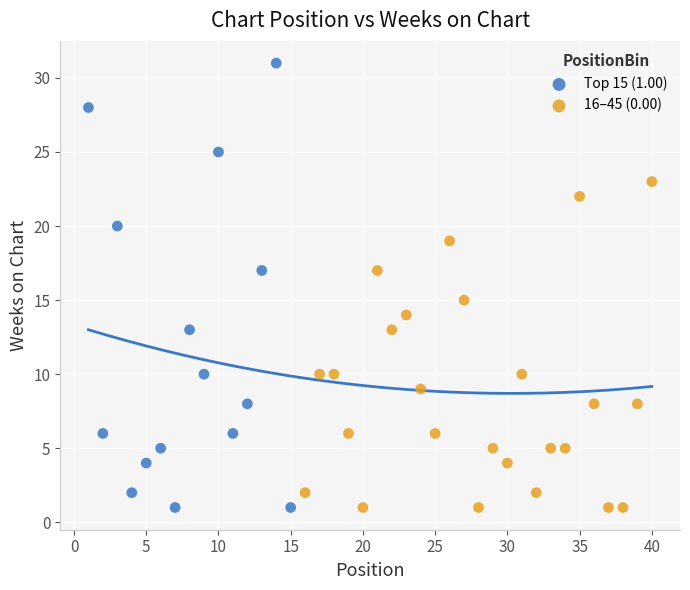

Which series reaches the maximum Y coordinate?

Top 15 (1.00)